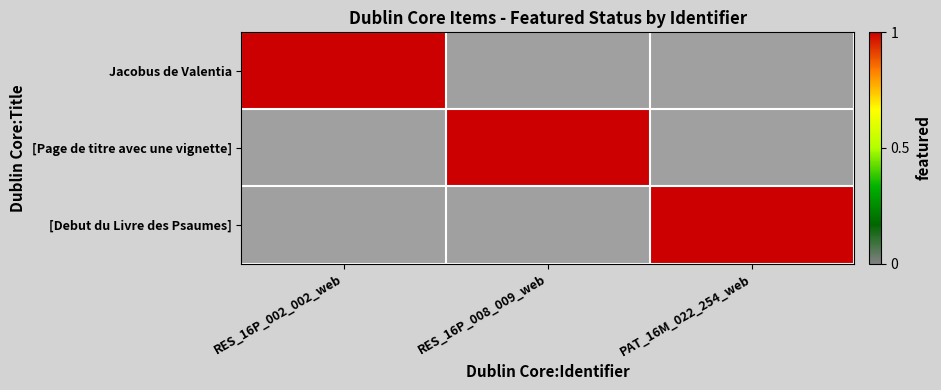

At how many categories does at least one series exceed 0?

3